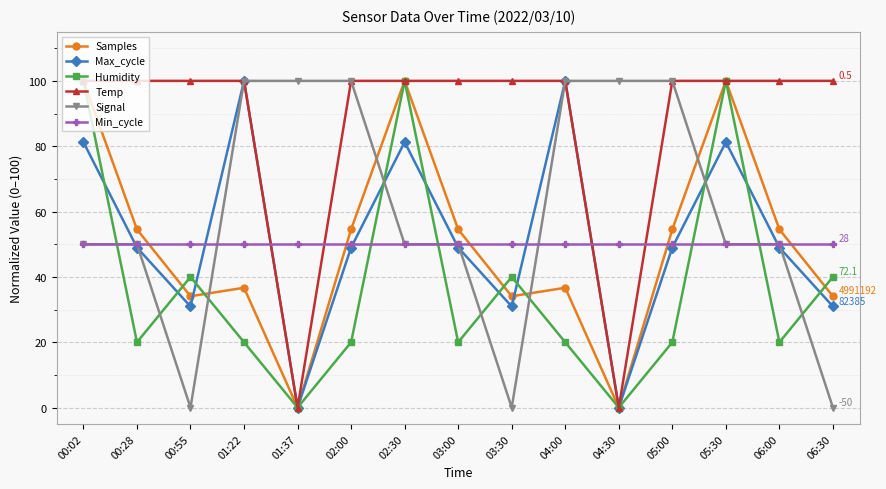

Which series has the largest total across all categories?

Temp